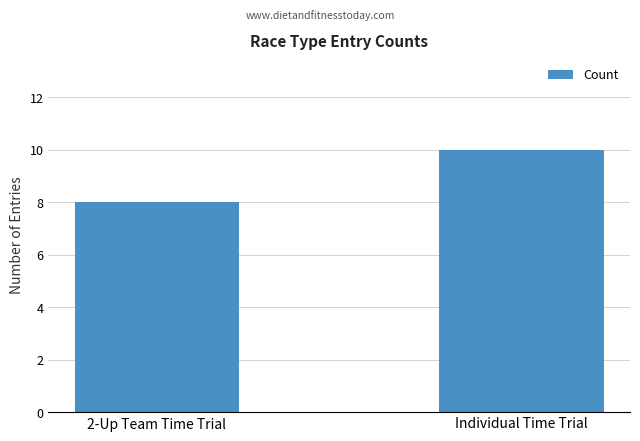

At which category does the chart reach its minimum across all series?

2-Up Team Time Trial